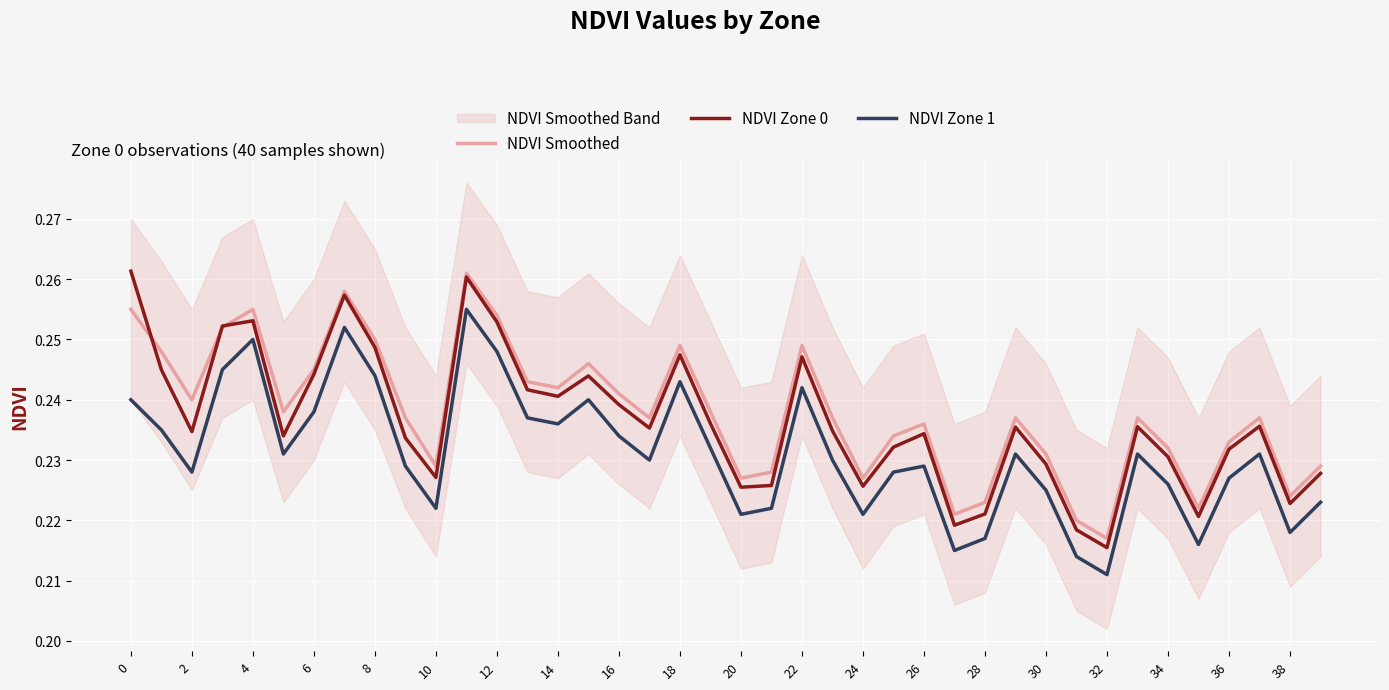

True or false: NDVI Zone 1 and NDVI Zone 0 cross at least once.

False